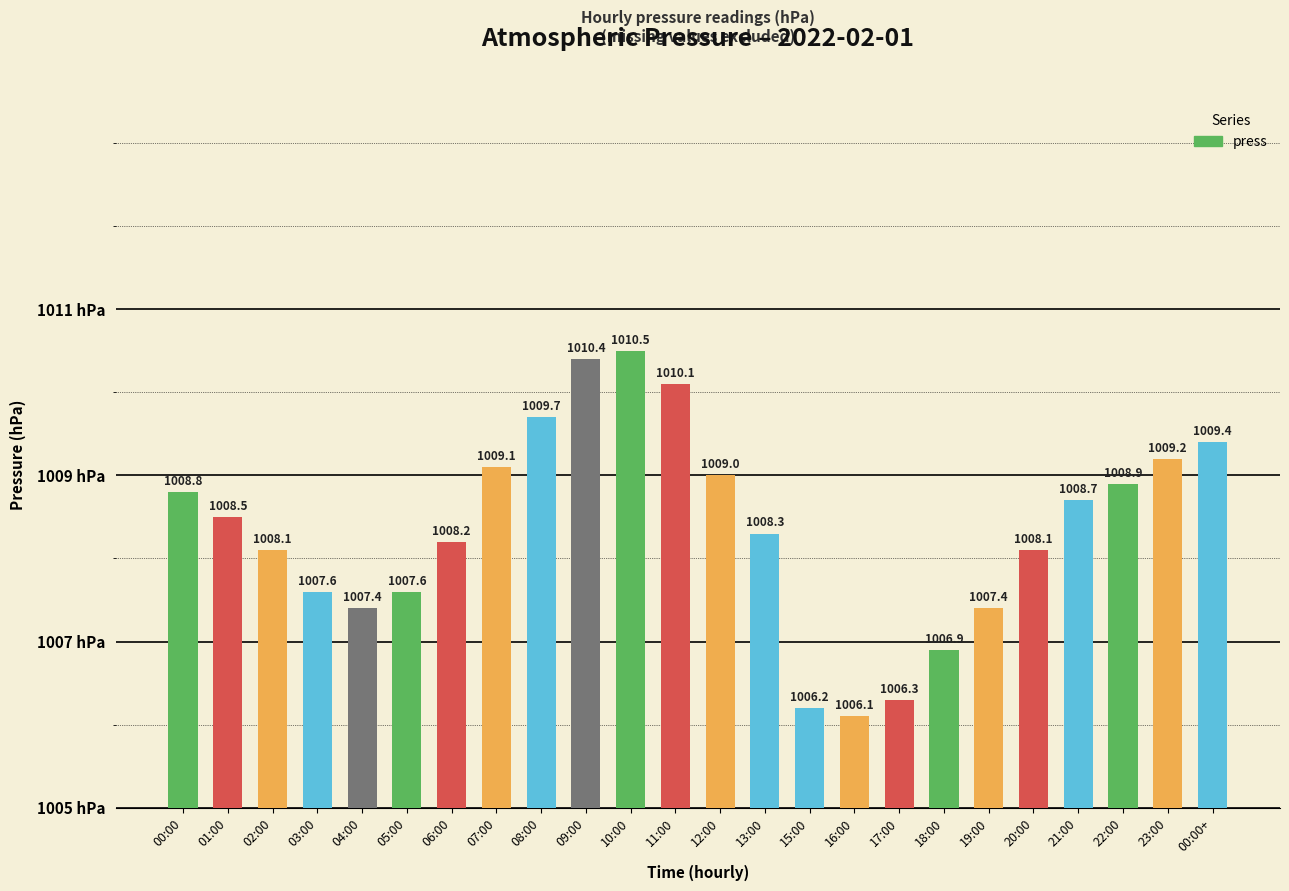

Are the bars horizontal?

No